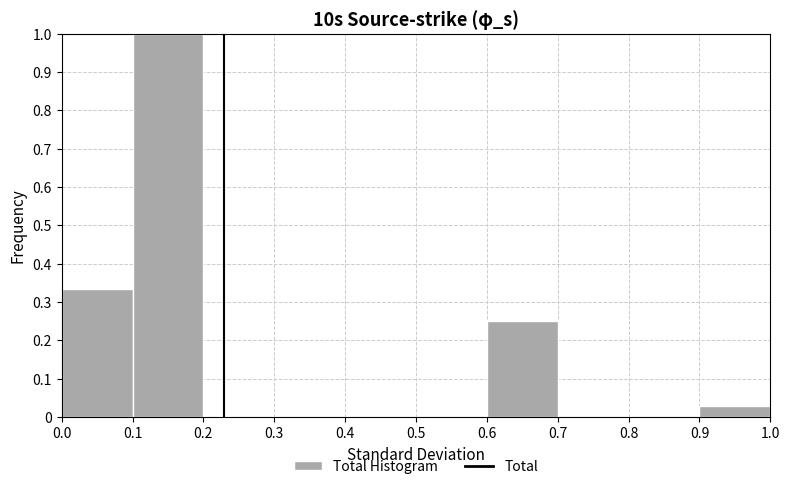

Reading left to right, list every bar in this chart as the range it spans on the x-axis followed by its height. The values are not printed on the chart, so give them approximately, as read against the axis.

0.0 to 0.1: 0.33
0.1 to 0.2: 1.00
0.2 to 0.3: 0
0.3 to 0.4: 0
0.4 to 0.5: 0
0.5 to 0.6: 0
0.6 to 0.7: 0.25
0.7 to 0.8: 0
0.8 to 0.9: 0
0.9 to 1.0: 0.03